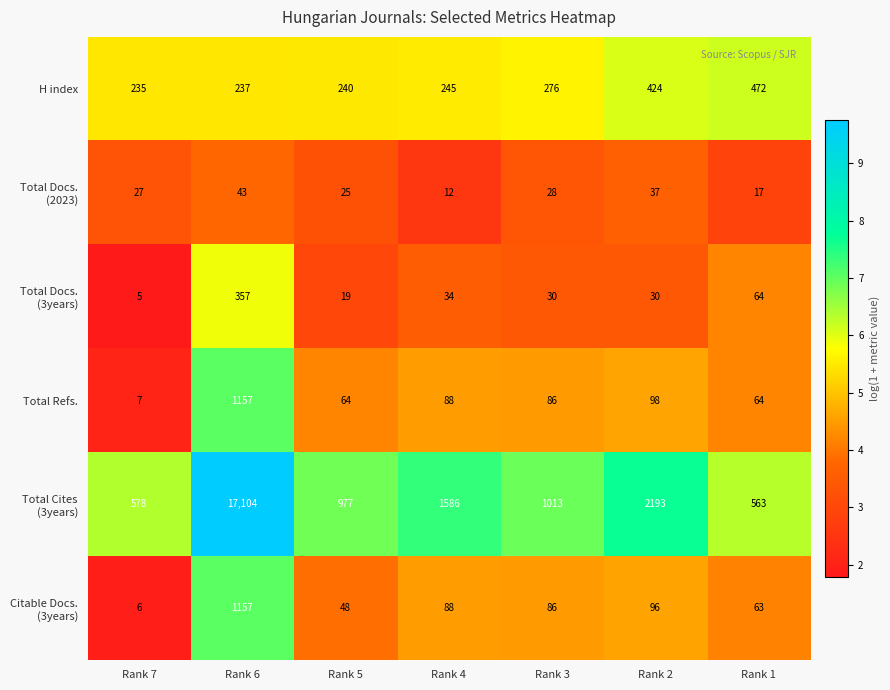

What is the difference between the second highest and second lowest values in the Total Refs. series?

34